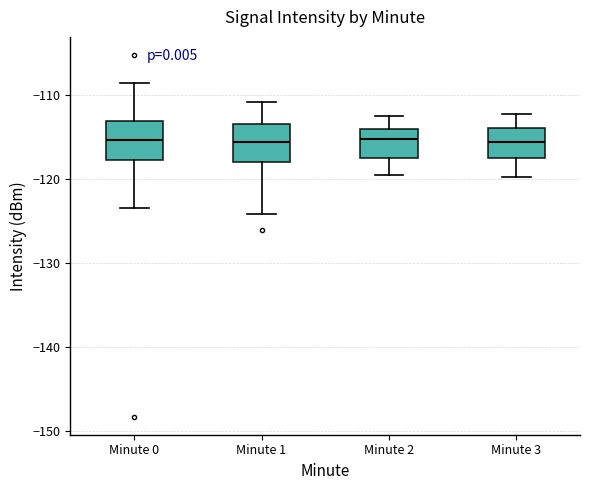

Where does the median line of the box for Minute 1 sit on the y-axis? The values are not printed on the chart, so give them approximately, as read against the axis.

-116